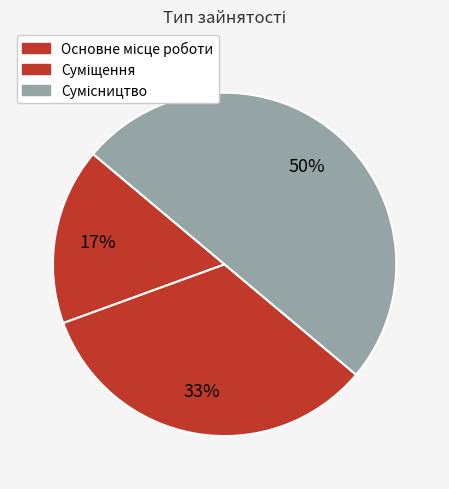

To the nearest percent, what is the average slice percentage?

33%